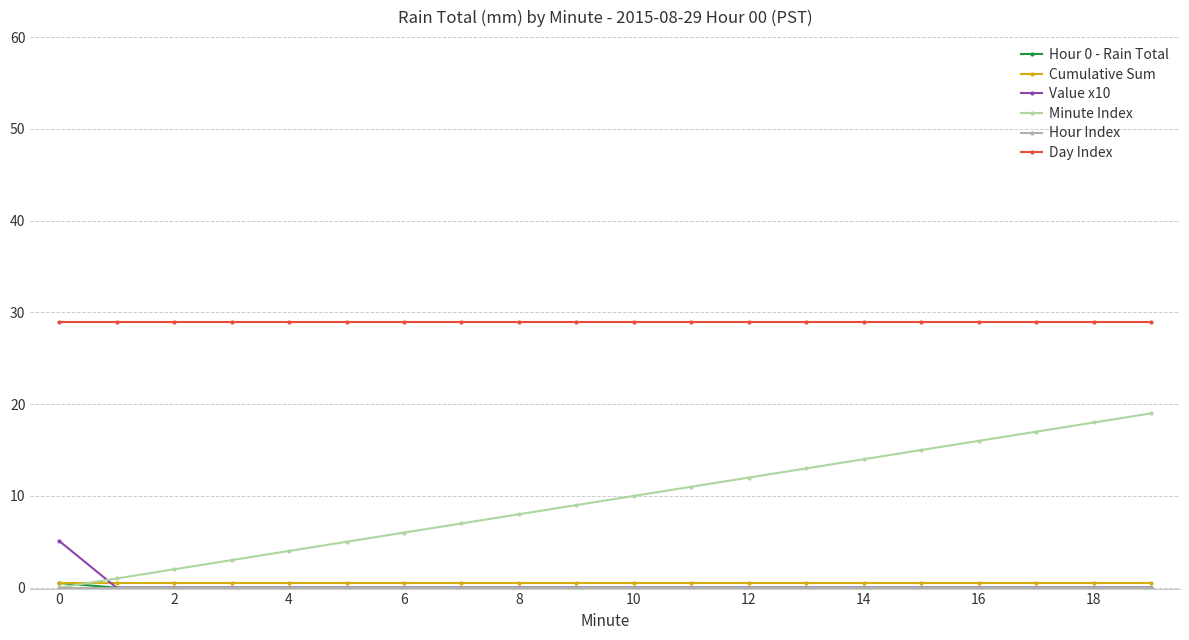

How many lines are shown in the chart?

6